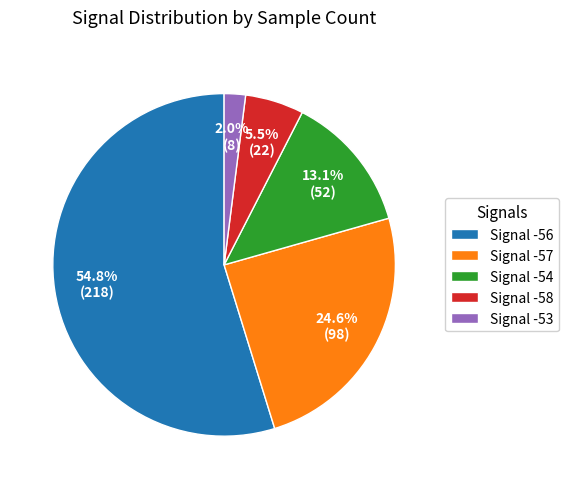

Count the number of slices in the pie.

5